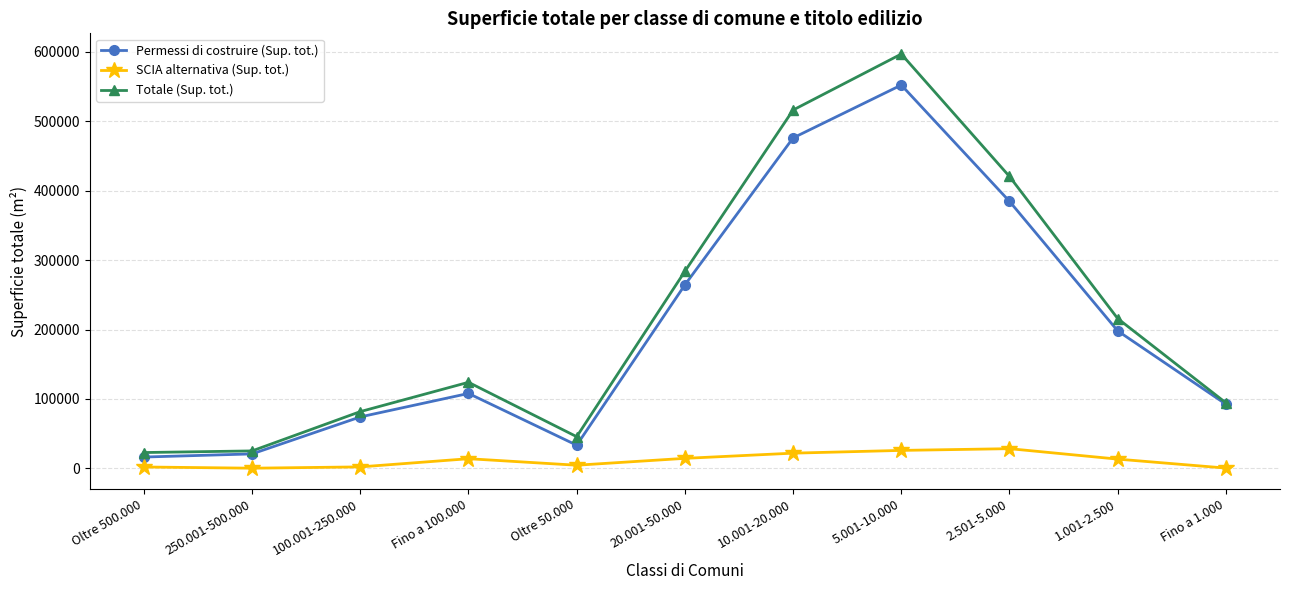

What is the label of the 8th point from the right?

Fino a 100.000